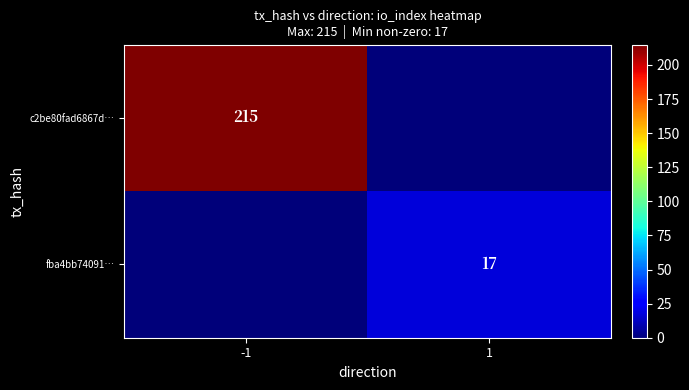

True or false: c2be80fad6867d… has a value of 148.8 at -1.

False